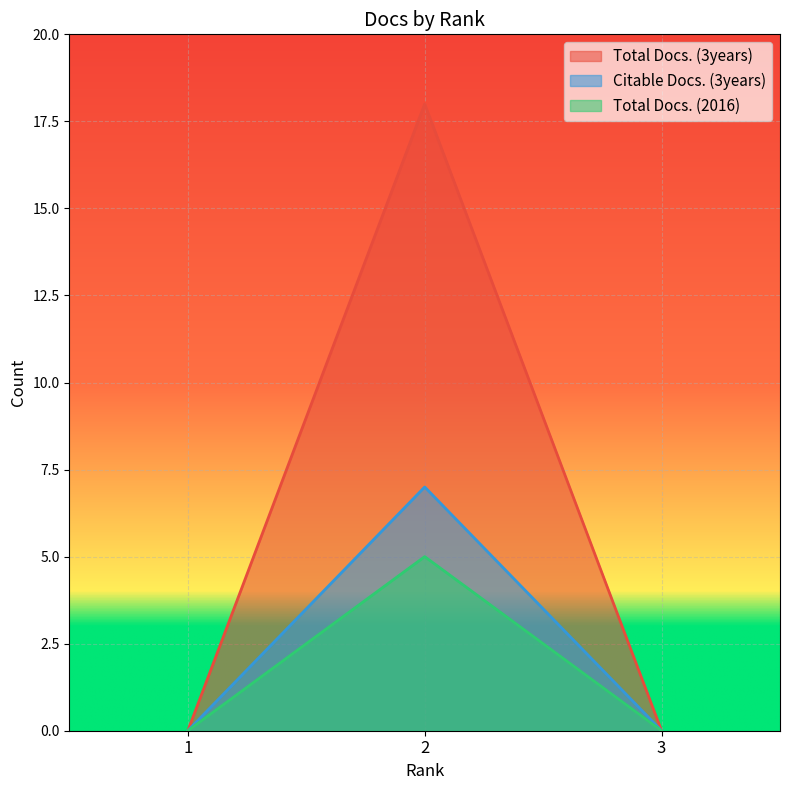

The value of Total Docs. (3years) at 2 is 1. True or false?

False